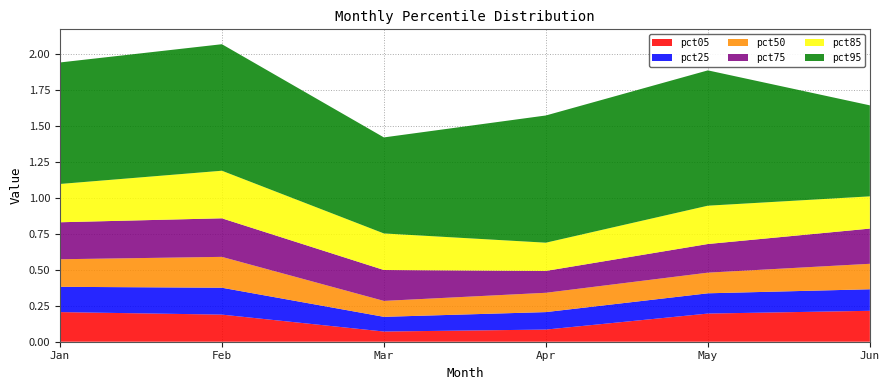

Reading left to right, list all the values displayed in this chart.

pct05: Jan=0.2	Feb=0.2	Mar=0.1	Apr=0.1	May=0.2	Jun=0.2
pct25: Jan=0.2	Feb=0.2	Mar=0.1	Apr=0.1	May=0.1	Jun=0.1
pct50: Jan=0.2	Feb=0.2	Mar=0.1	Apr=0.1	May=0.1	Jun=0.2
pct75: Jan=0.3	Feb=0.3	Mar=0.2	Apr=0.2	May=0.2	Jun=0.2
pct85: Jan=0.3	Feb=0.3	Mar=0.3	Apr=0.2	May=0.3	Jun=0.2
pct95: Jan=0.8	Feb=0.9	Mar=0.7	Apr=0.9	May=0.9	Jun=0.6